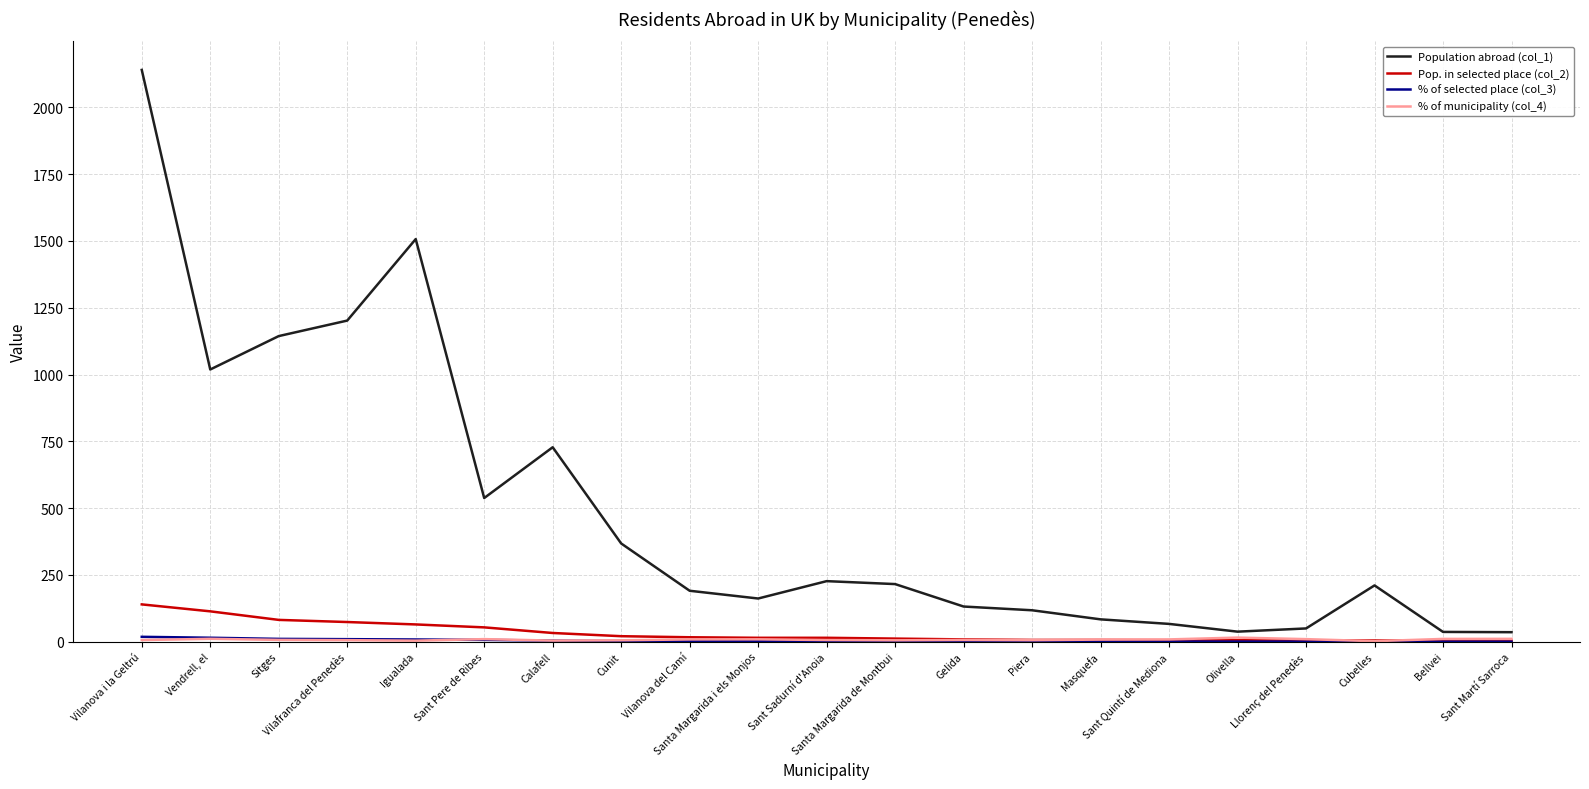

Which series has the largest total across all categories?

Population abroad (col_1)